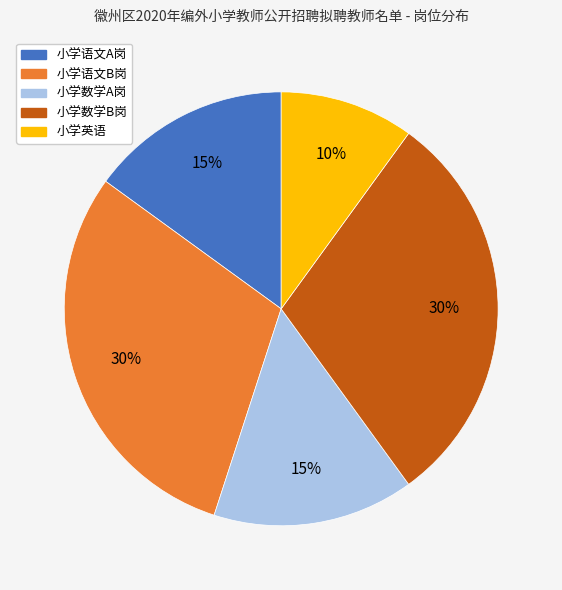

To the nearest percent, what percentage of the pie is 小学英语?

10%